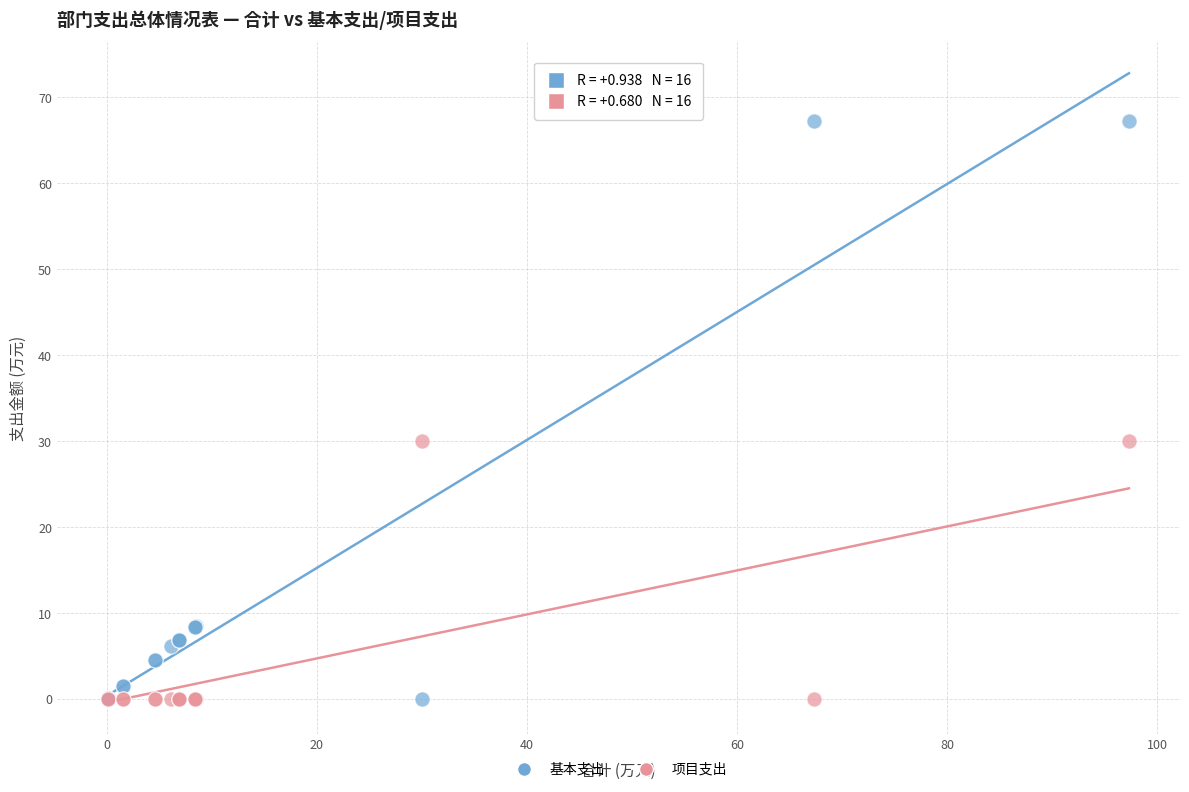

Which series has the largest Y range (max minus min)?

基本支出